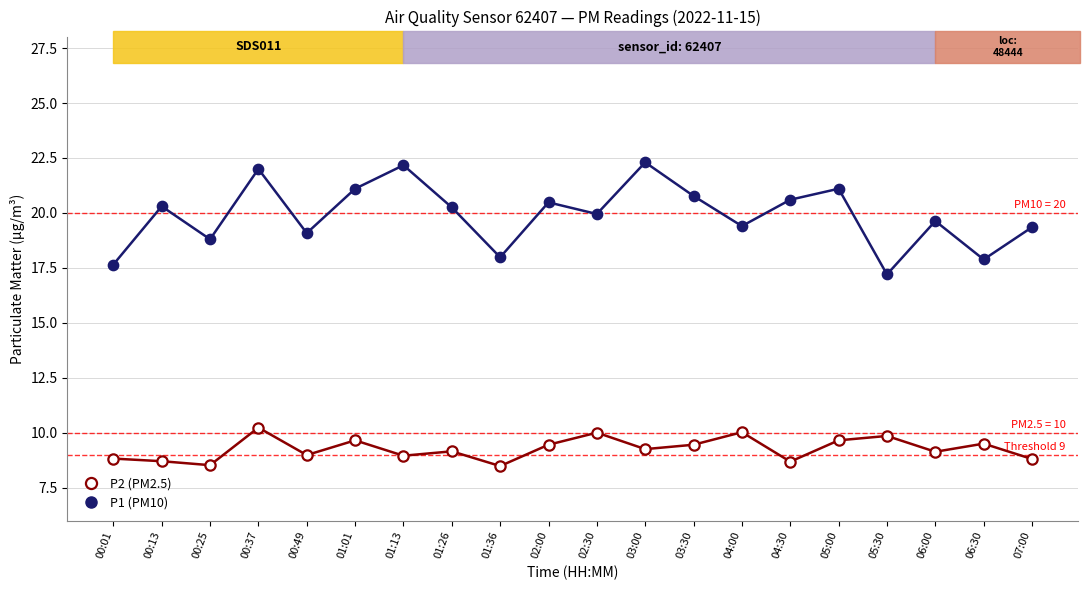

Which series has the largest Y range (max minus min)?

P1 (PM10)